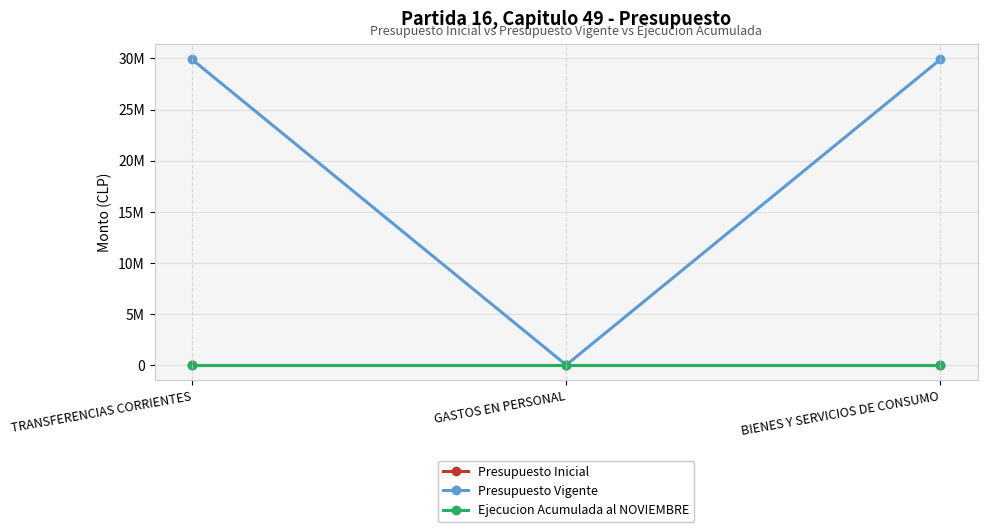

Is this an area chart (filled region under the line)?

No